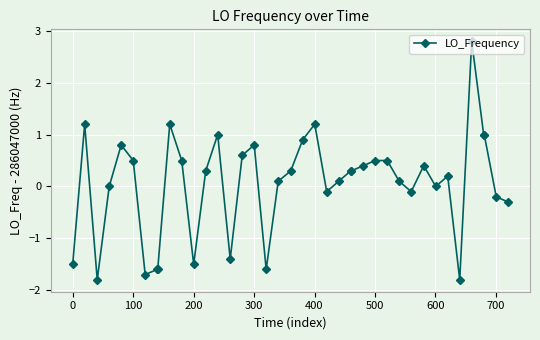

Reading right to left, transcribe all the data shown in this chart.

-0.3	-0.2	1.0	1.0	2.8	-1.8	0.2	0.0	0.4	-0.1	0.1	0.5	0.5	0.4	0.3	0.3	0.1	-0.1	1.2	0.9	0.3	0.1	-1.6	0.8	0.6	-1.4	1.0	0.3	-1.5	0.5	1.2	-1.6	-1.6	-1.7	0.5	0.8	0.0	-1.8	1.2	-1.5